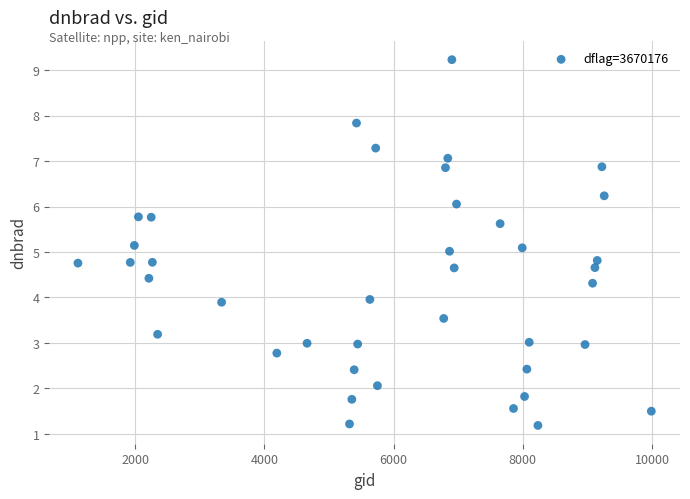

What is the range of Y values (max minus min)?

8.0